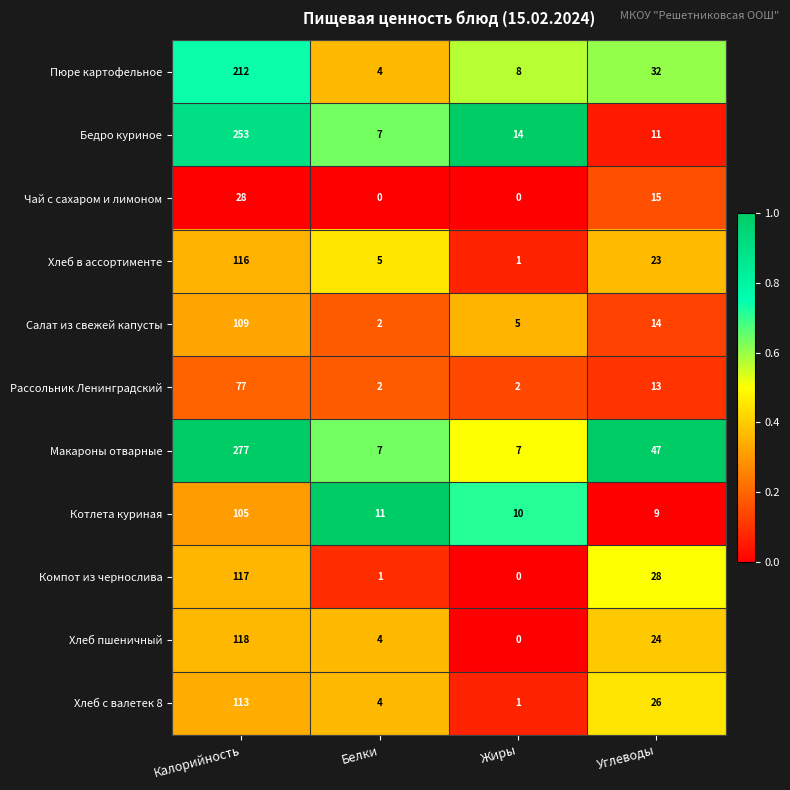

How many Чай с сахаром и лимоном values are between 0 and 28?

4